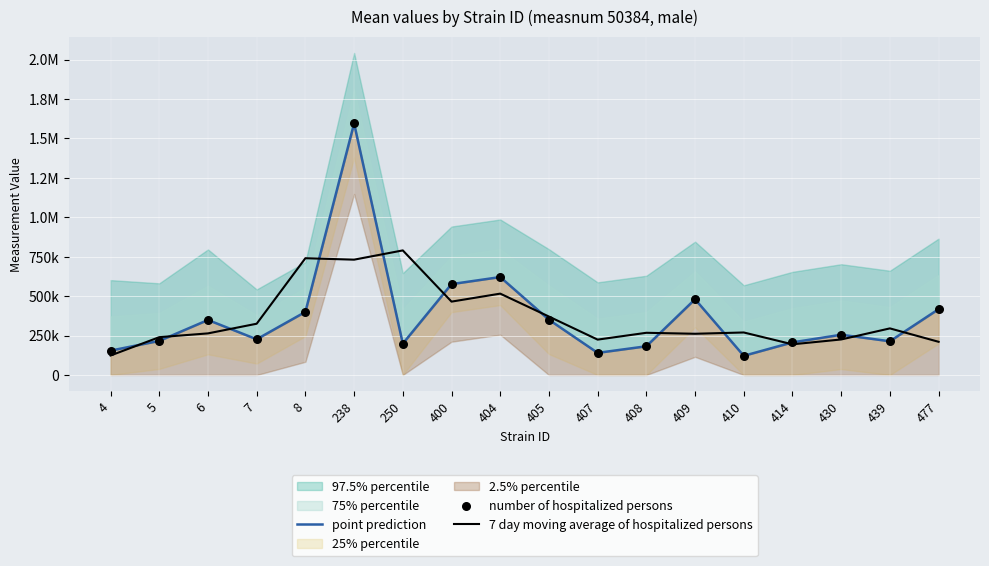

Which series contains the highest Y value?

point prediction